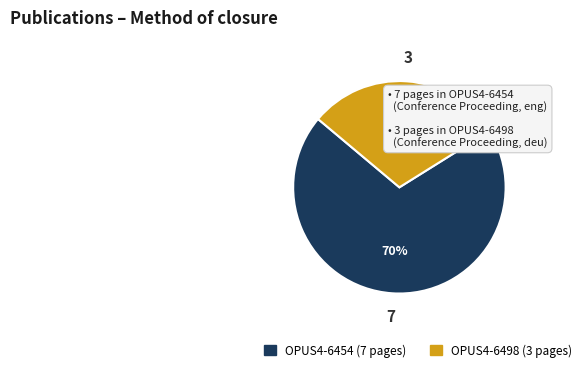

Rank the categories by value from lowest to highest.

OPUS4-6498, OPUS4-6454